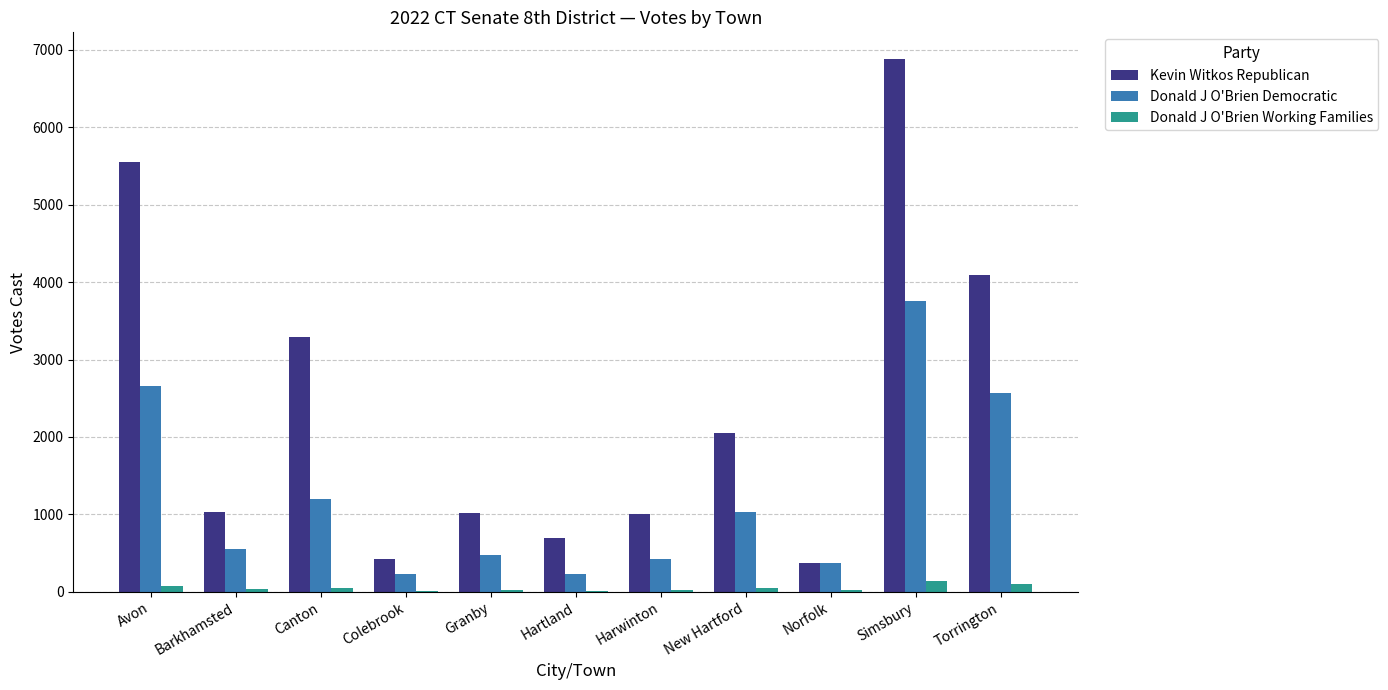

At which category is the sum across all series the highest?

Simsbury